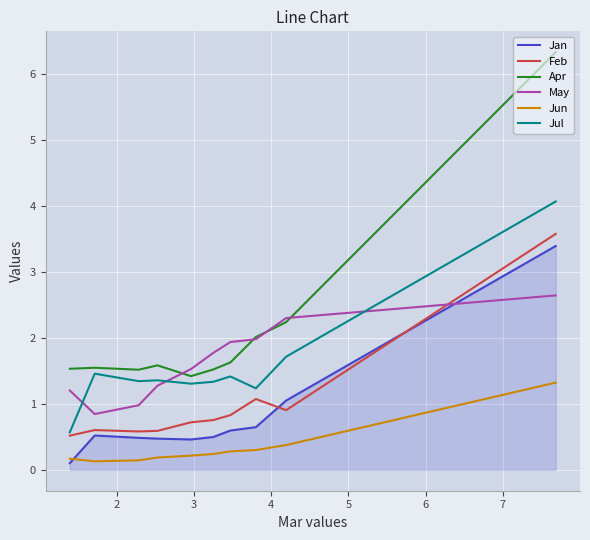

How many interior local peaks does the Jan series have?

1